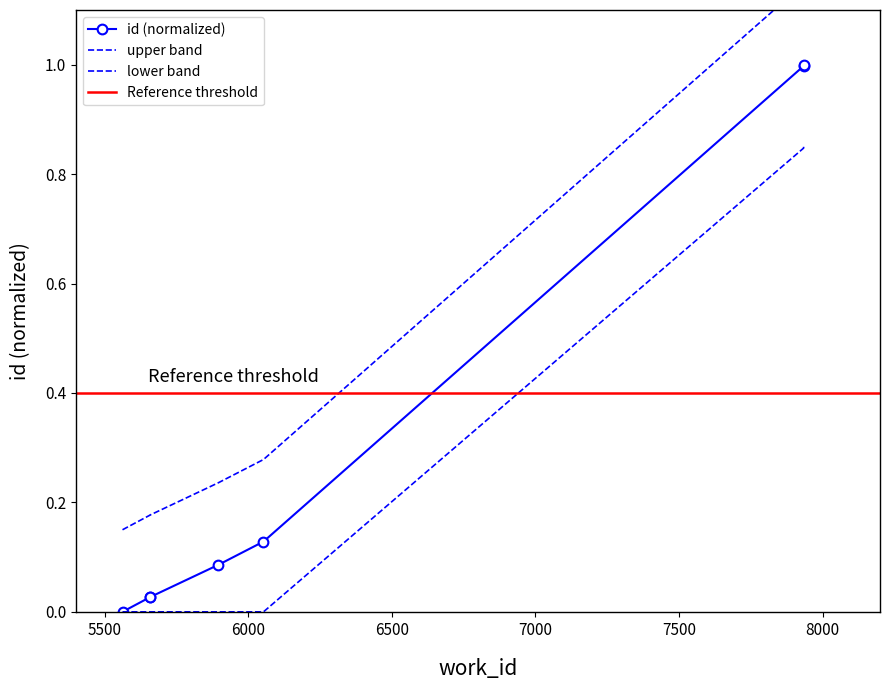

What is the maximum value shown in the chart?

1.0